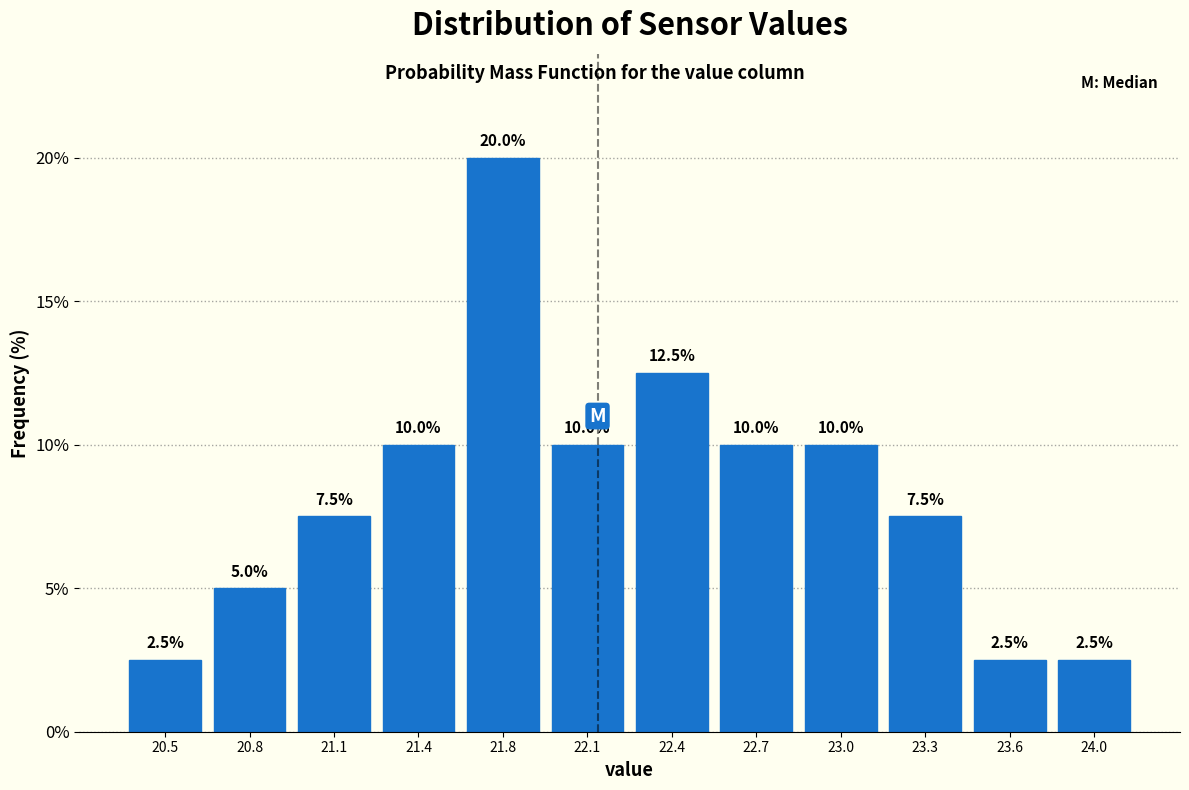

Reading left to right, what are all the values shown in this chart?

20.5=2.5	20.8=5.0	21.1=7.5	21.4=10.0	21.8=20.0	22.1=10.0	22.4=12.5	22.7=10.0	23.0=10.0	23.3=7.5	23.6=2.5	24.0=2.5